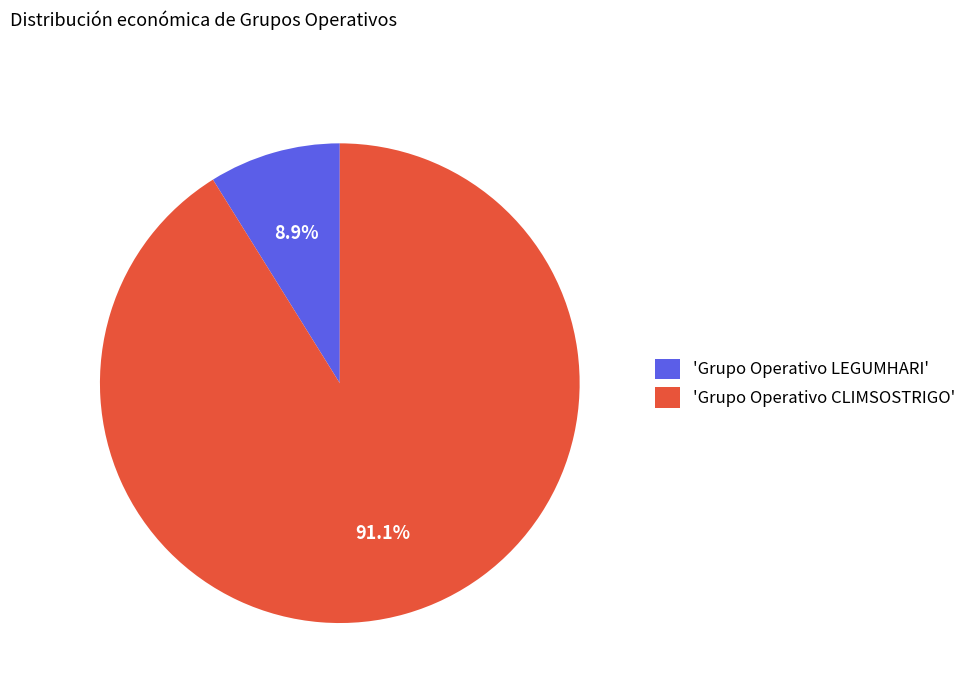

Which slice is the smallest?

'Grupo Operativo LEGUMHARI'